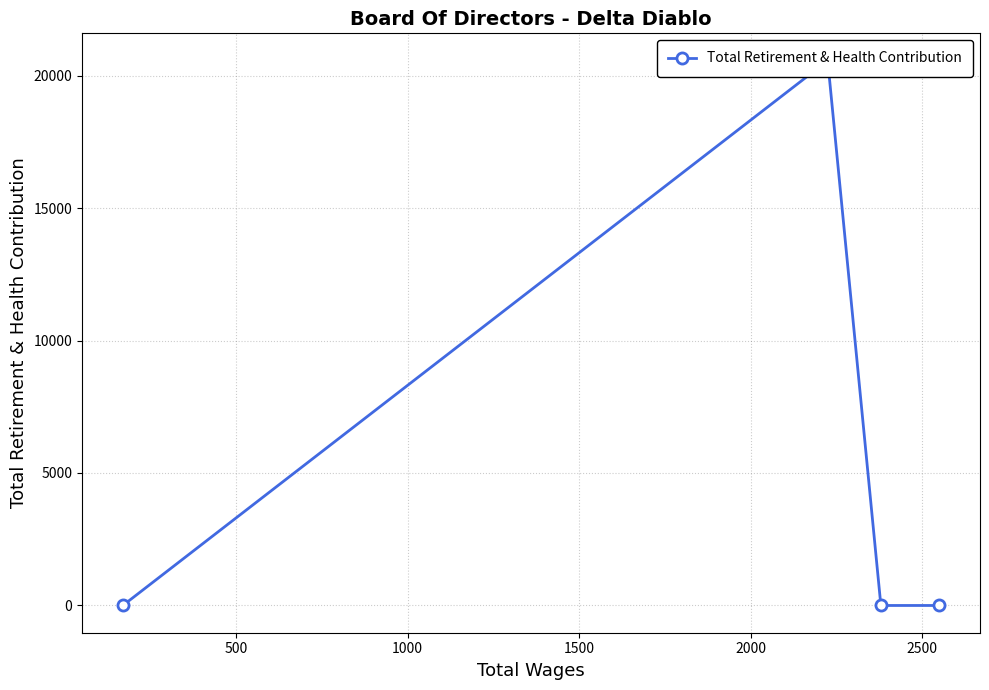

How many lines are shown in the chart?

1